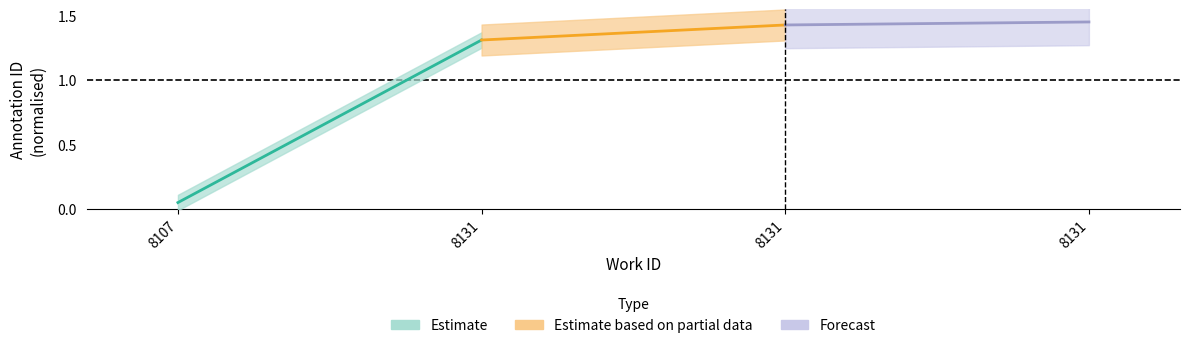

Rank the categories by Estimate value from highest to lowest.

8131, 8107